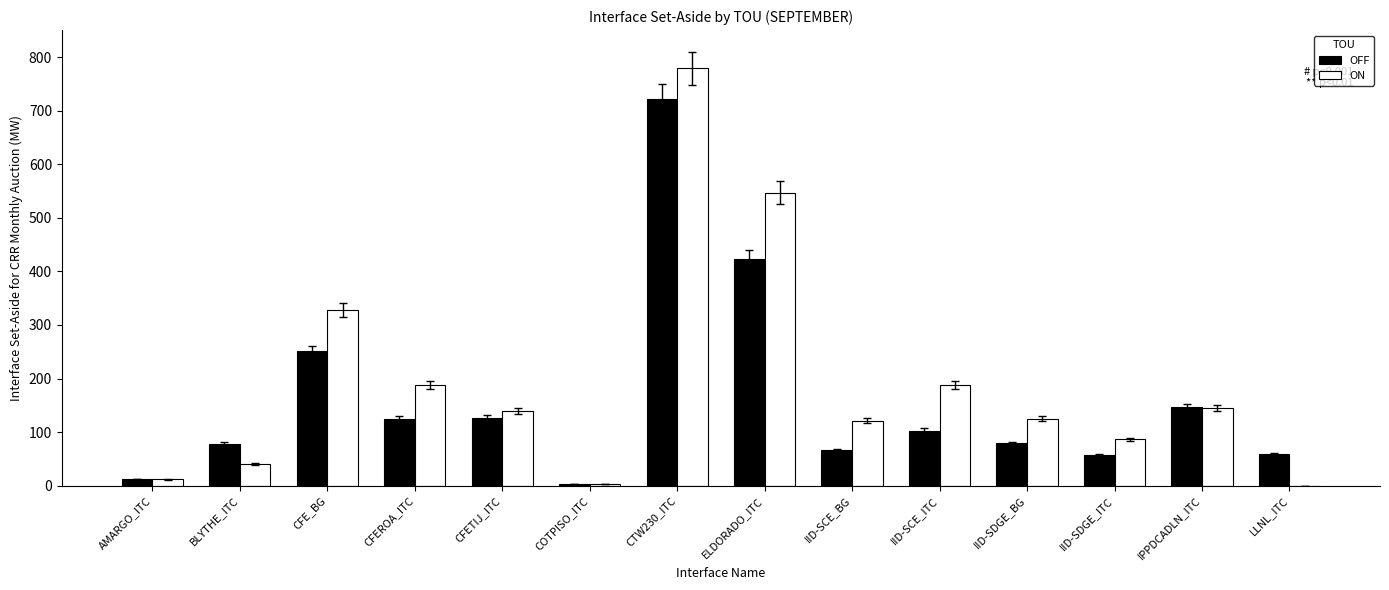

What is the highest value of the OFF series?

721.7